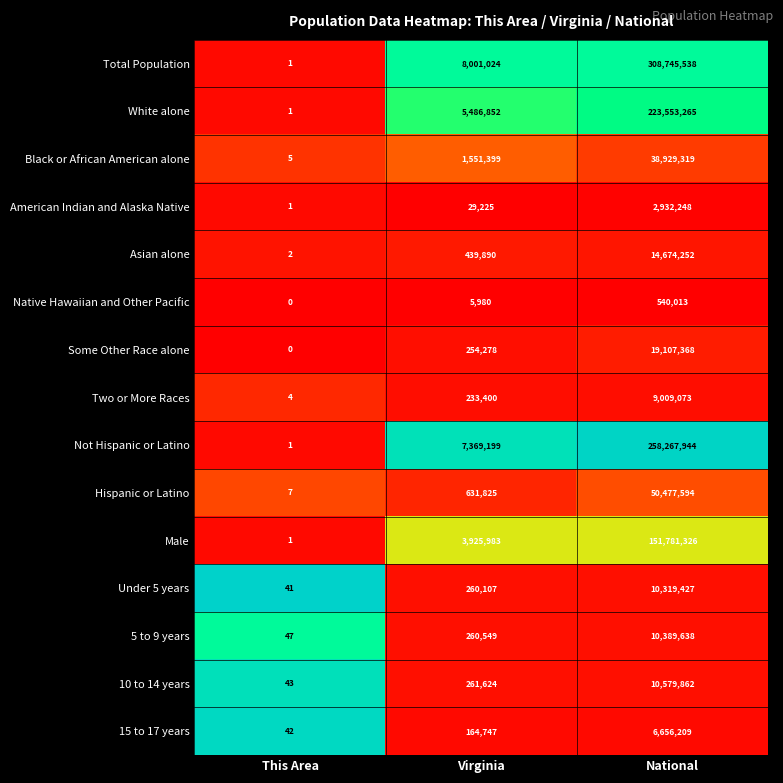

Rank the series by their maximum value, from lowest to highest.

Native Hawaiian and Other Pacific, American Indian and Alaska Native, 15 to 17 years, Two or More Races, Under 5 years, 5 to 9 years, 10 to 14 years, Asian alone, Some Other Race alone, Black or African American alone, Hispanic or Latino, Male, White alone, Not Hispanic or Latino, Total Population